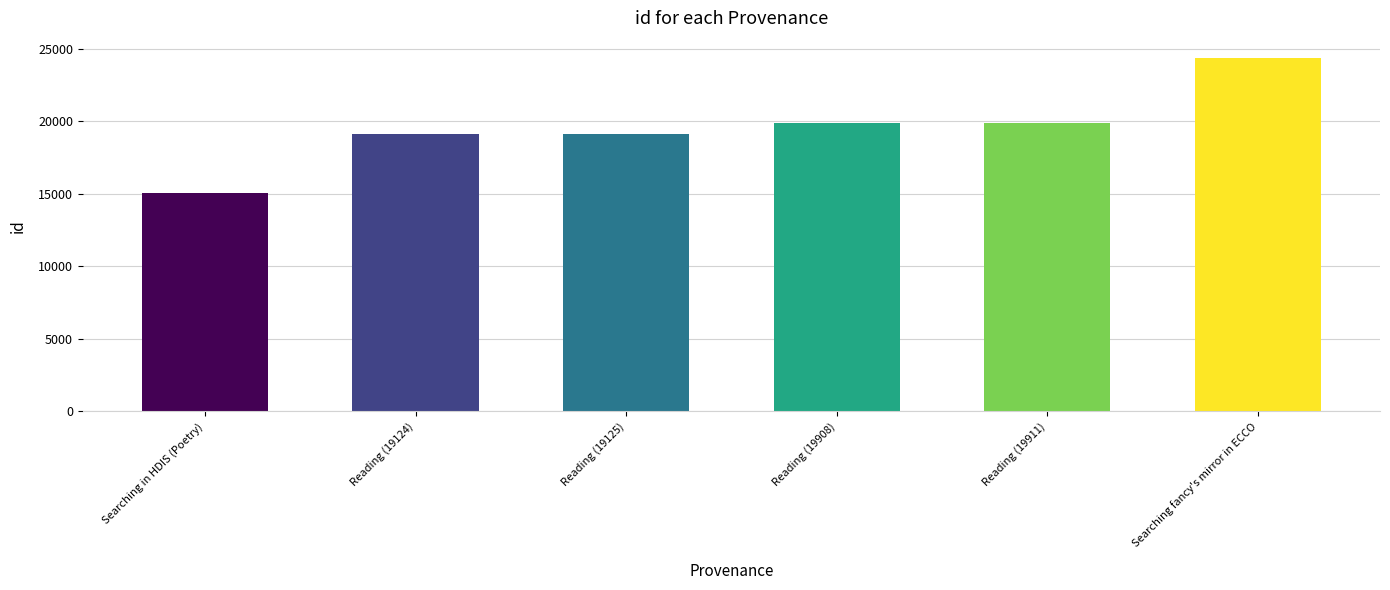

What value does the data have at Searching in HDIS (Poetry)?

15071